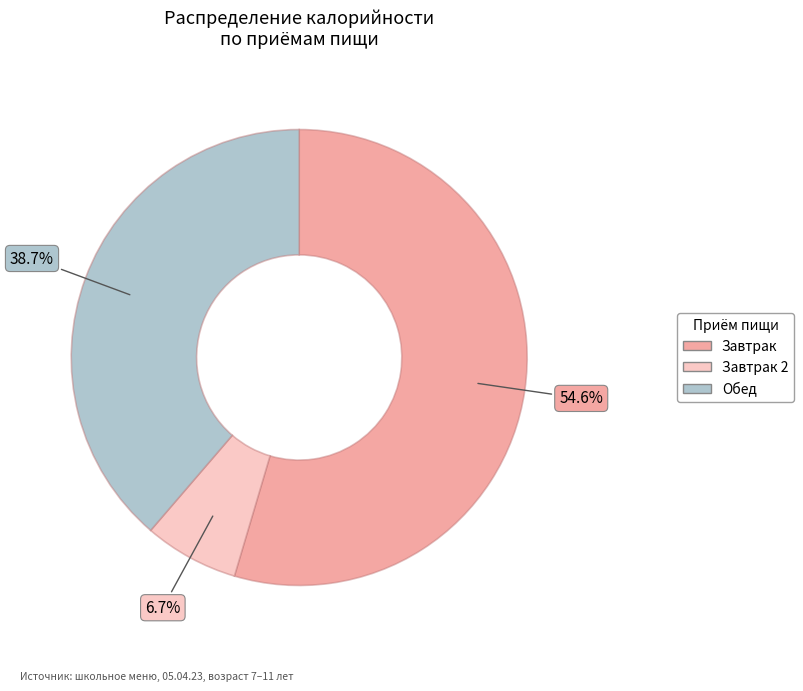

To the nearest percent, what is the difference between the largest and smallest slice percentages?

48%